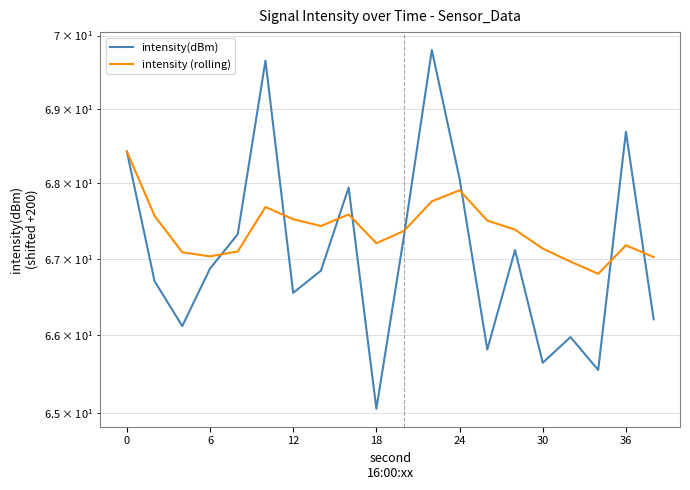

Rank the series at 0 from lowest to highest value.

intensity(dBm), intensity (rolling)